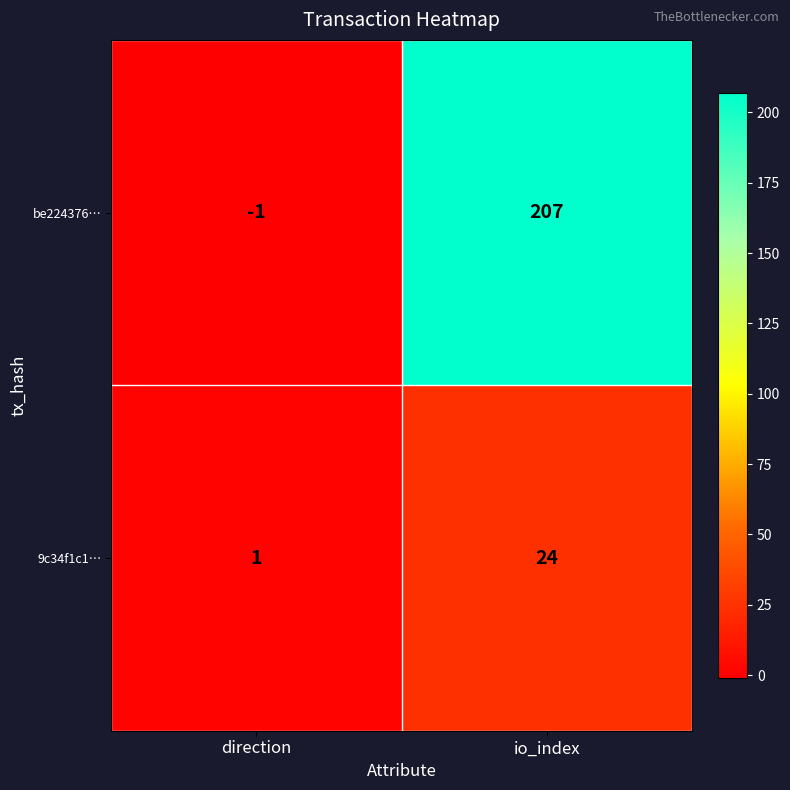

The be224376… series shows 207 at io_index. True or false?

True